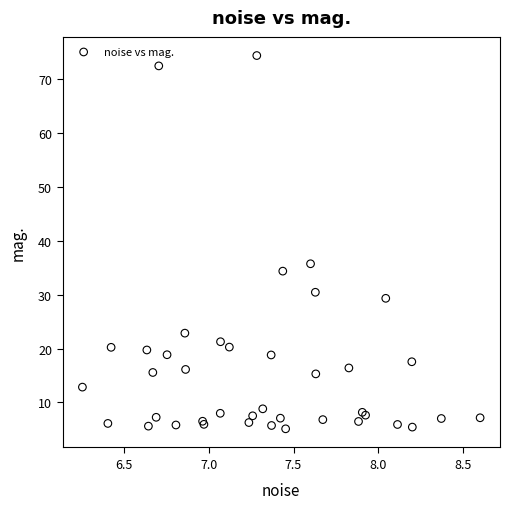

What Y value in the scatter plot is closest to 39?

35.7